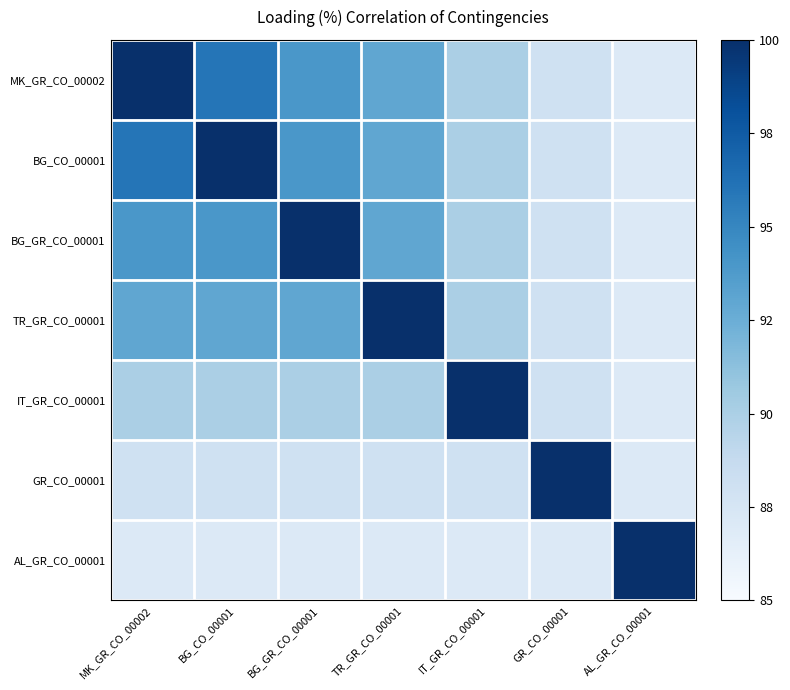

Which label corresponds to the smallest value in the chart?

AL_GR_CO_00001